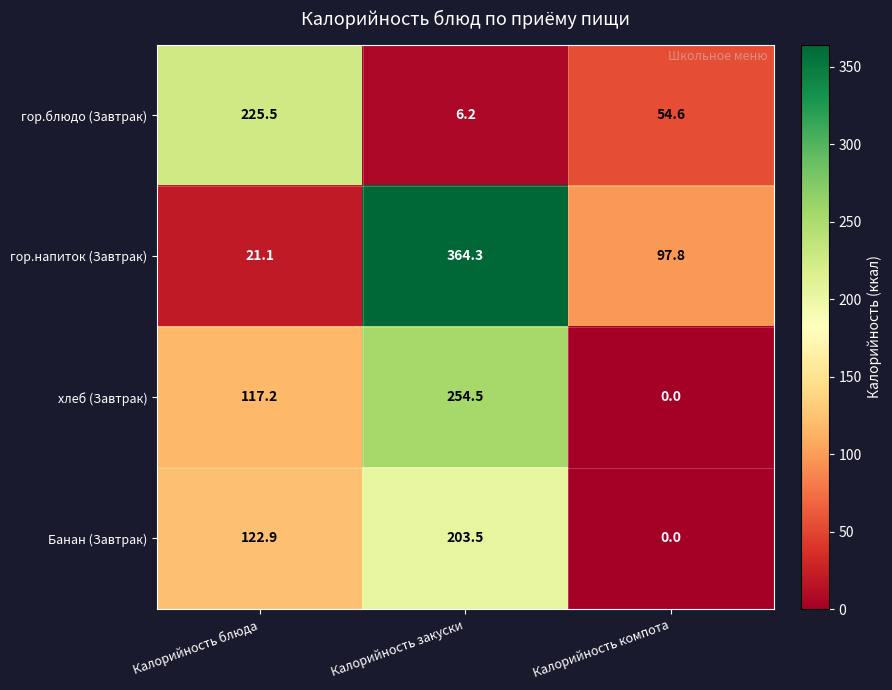

Which series has the largest total across all categories?

гор.напиток (Завтрак)